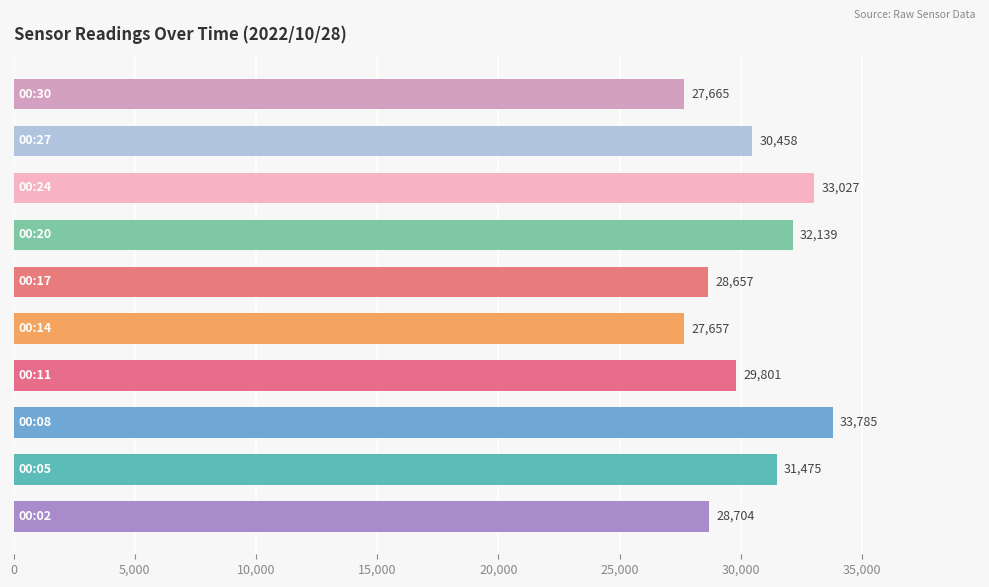

Reading top to bottom, extract all data points from this chart.

27665	30458	33027	32139	28657	27657	29801	33785	31475	28704